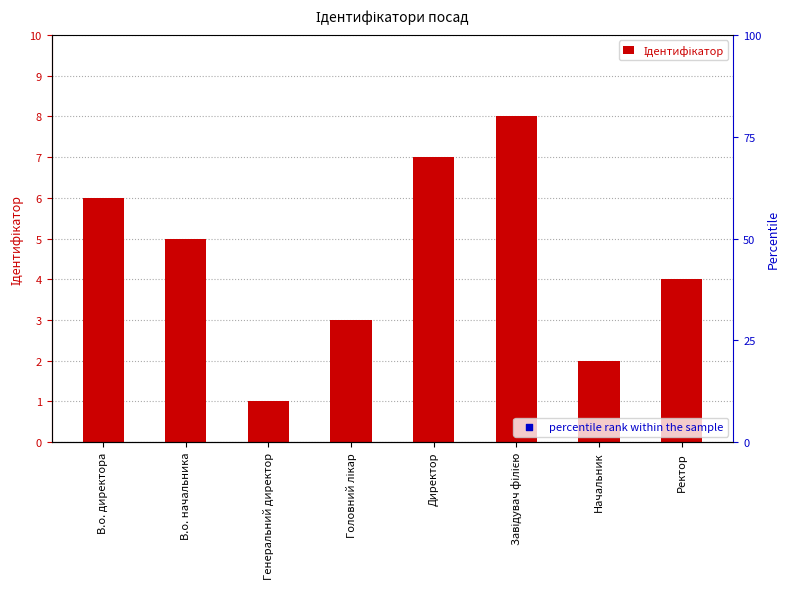

Which has a higher value, Генеральний директор or В.о. директора?

В.о. директора